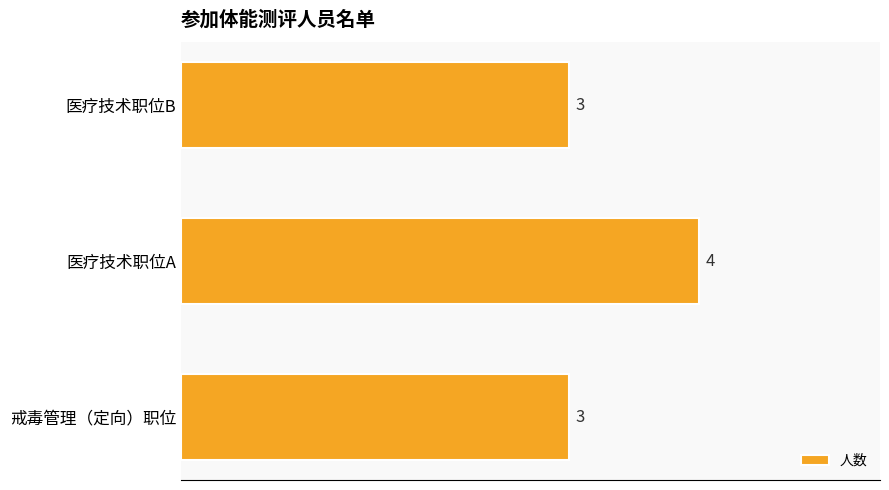

What is the sum of all values?

10